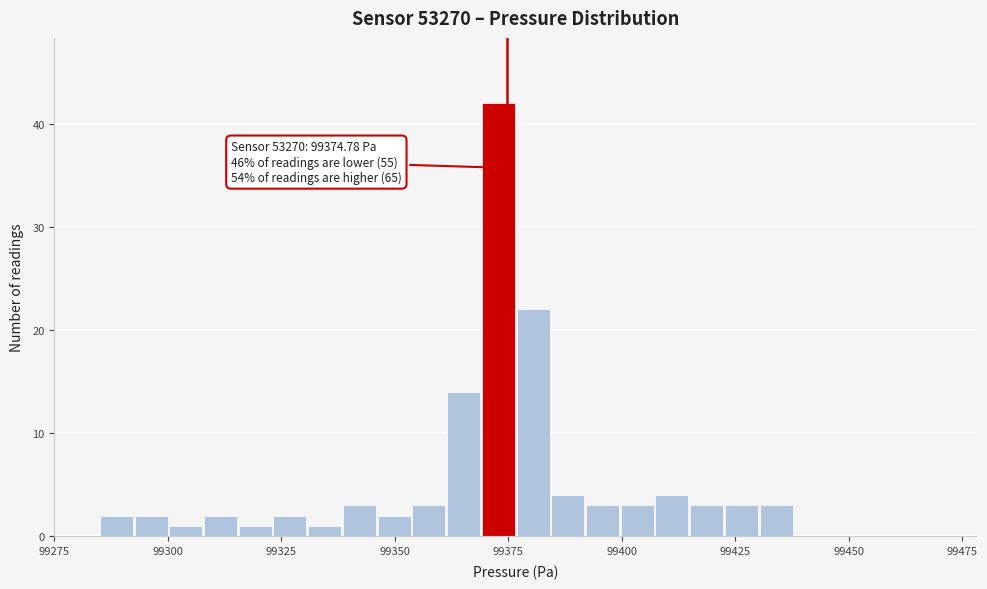

Around what value on the x-axis is the tallest bar? Give the approximate position of its centre, as read against the axis.

99375